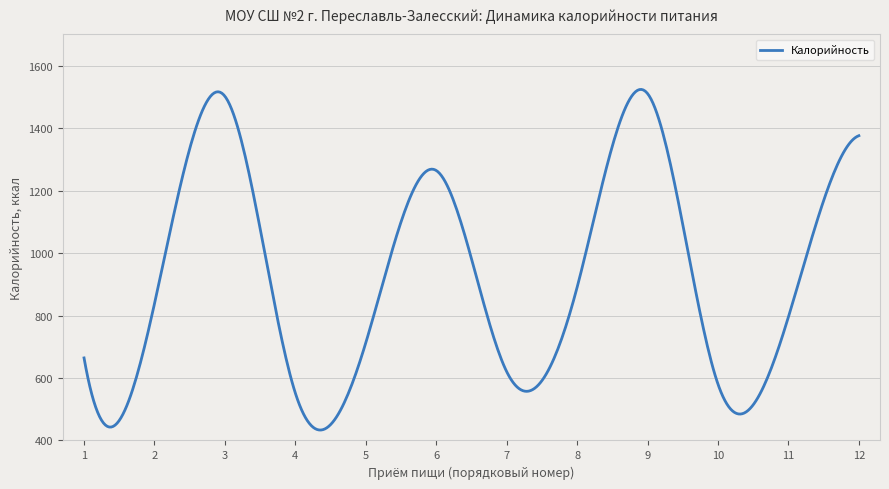

What is the maximum value shown in the chart?

1523.8